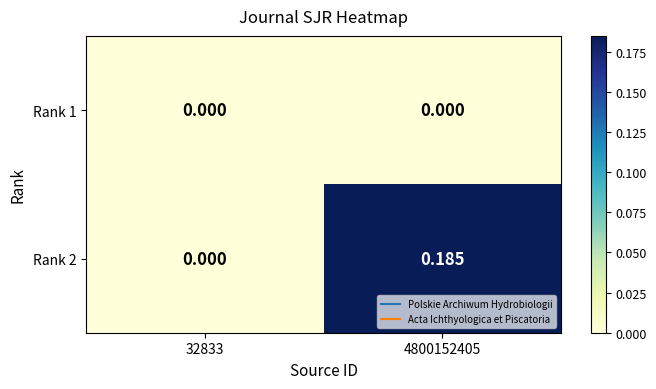

Reading left to right, transcribe all the data shown in this chart.

Rank 1: 32833=0.0	4800152405=0.0
Rank 2: 32833=0.0	4800152405=0.2